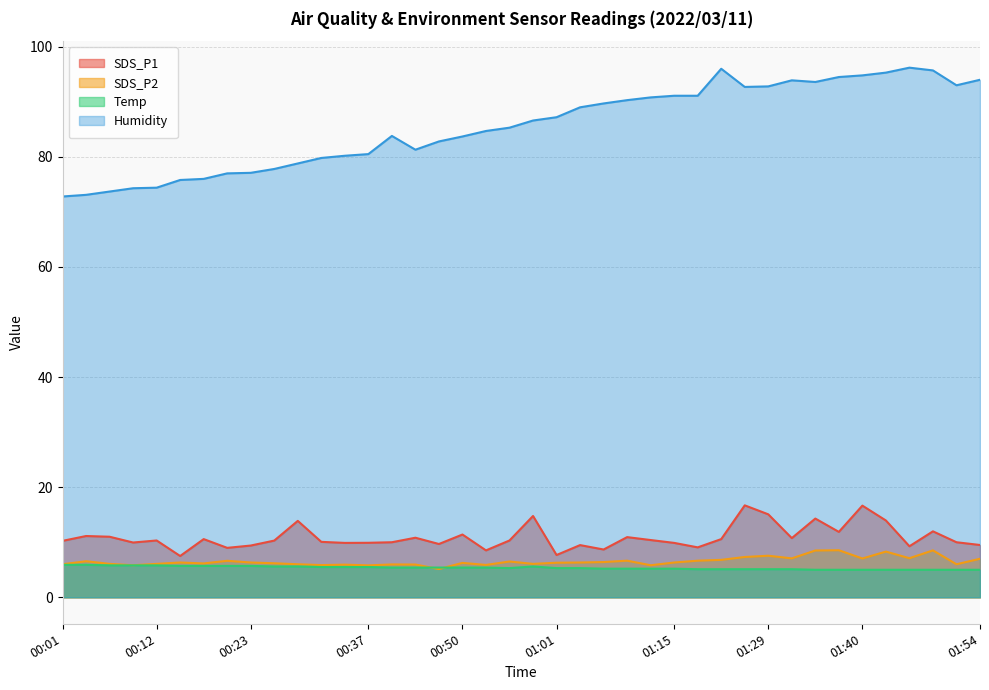

What is the total value across all series at 01:07?

110.0